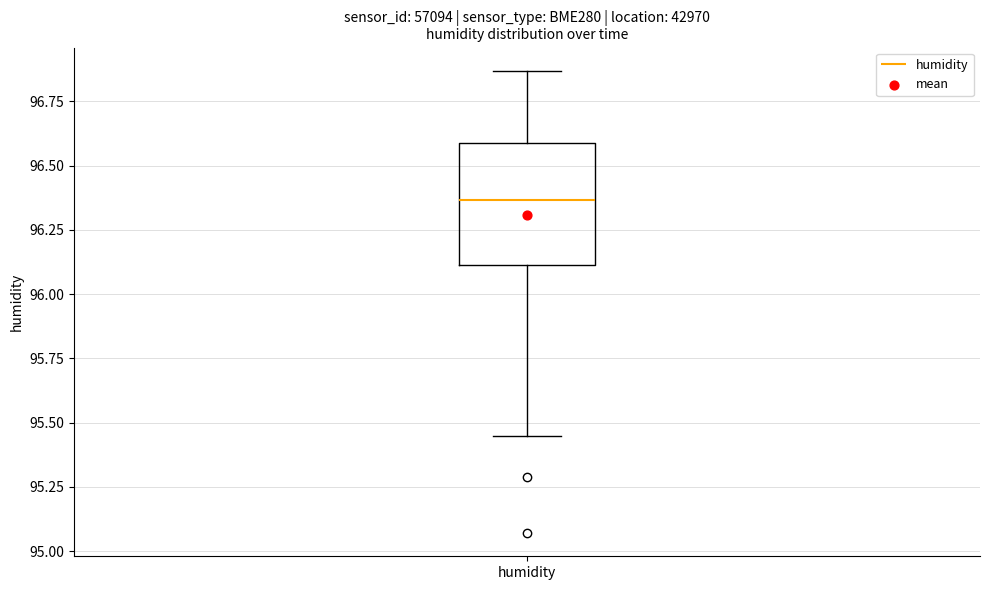

Read this box plot against the y-axis: the position of the median line, the range covered by the box, and the ends of both whiskers. The values are not printed on the chart, so give them approximately, as read against the axis.

median 96.35, box 96.10 to 96.60, whiskers 95.45 to 96.85